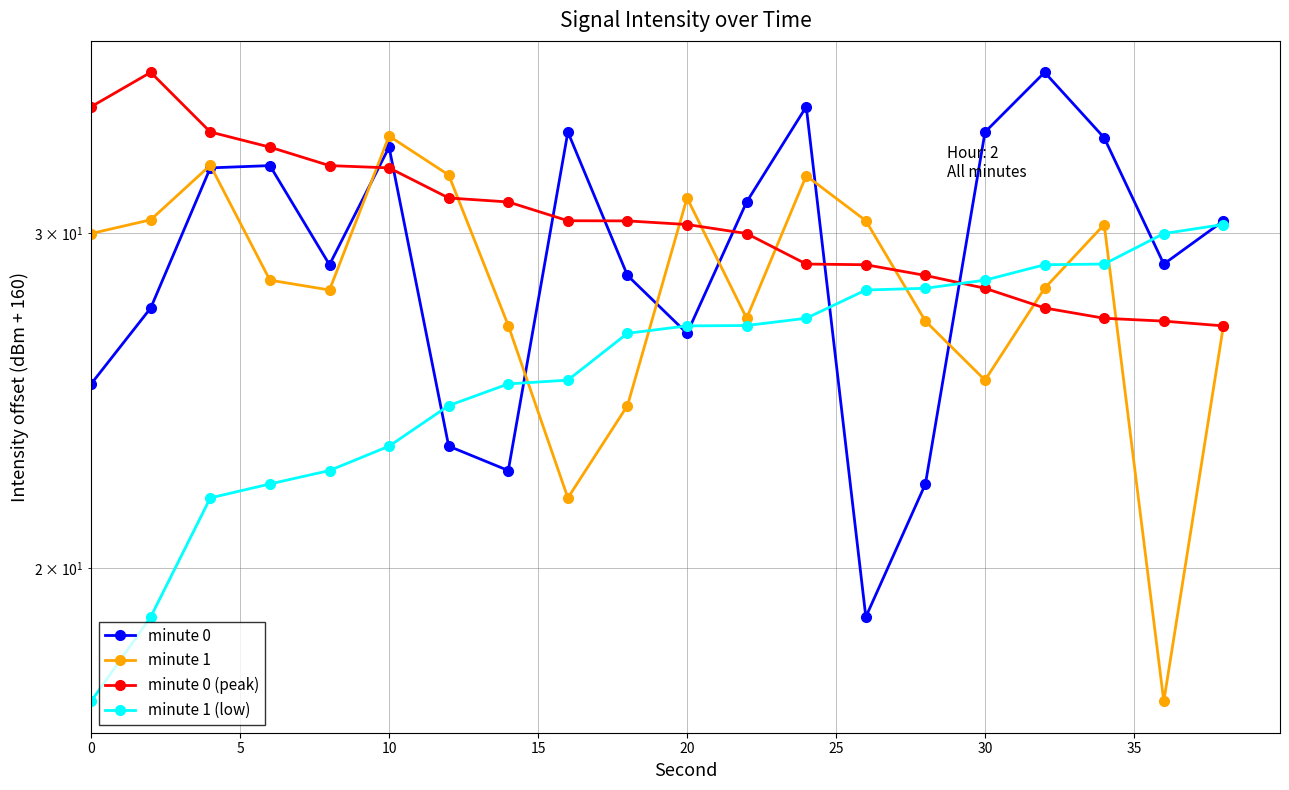

Is this an area chart (filled region under the line)?

No